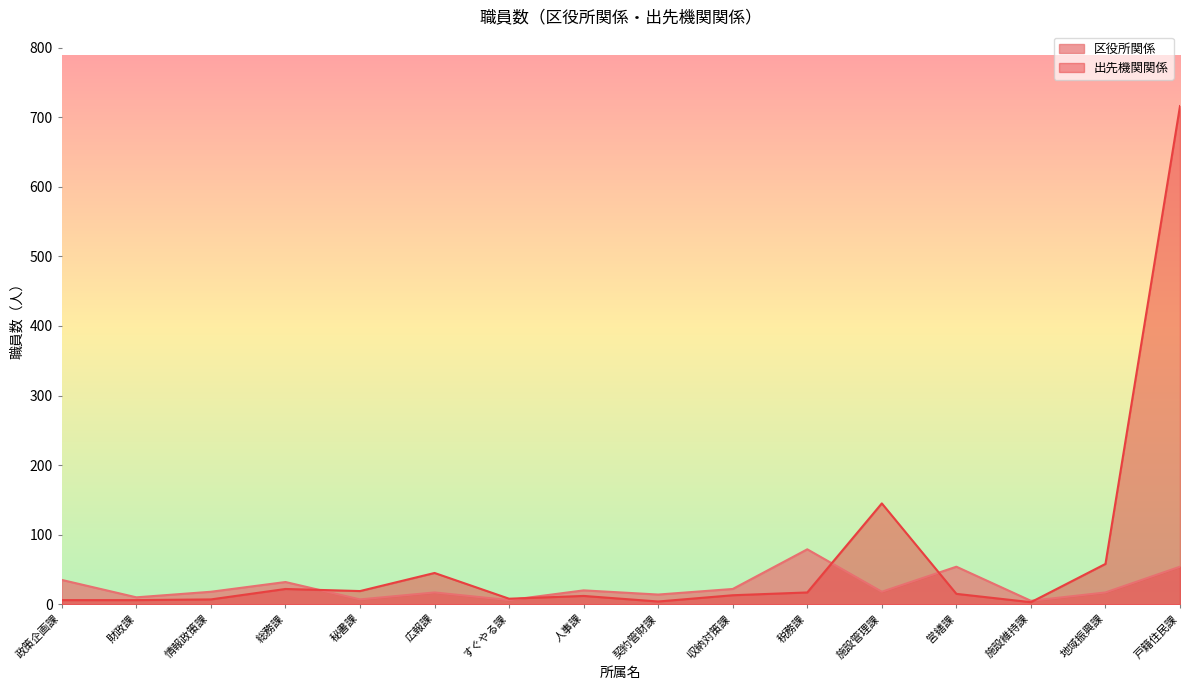

Reading left to right, list all the values displayed in this chart.

区役所関係: 35	10	18	32	7	17	6	20	14	22	79	18	54	5	17	54
出先機関関係: 6	6	7	22	19	45	8	12	4	13	17	145	15	3	58	716